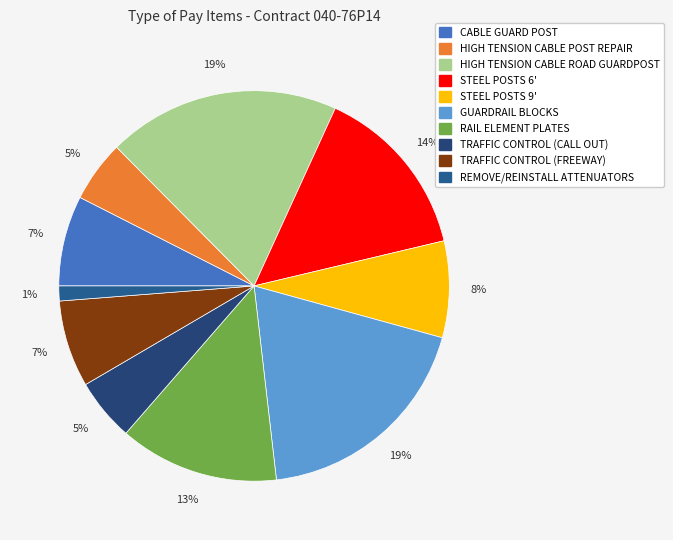

Approximately how many times larger is the value at TRAFFIC CONTROL (CALL OUT) compared to TRAFFIC CONTROL (FREEWAY)?

0.7